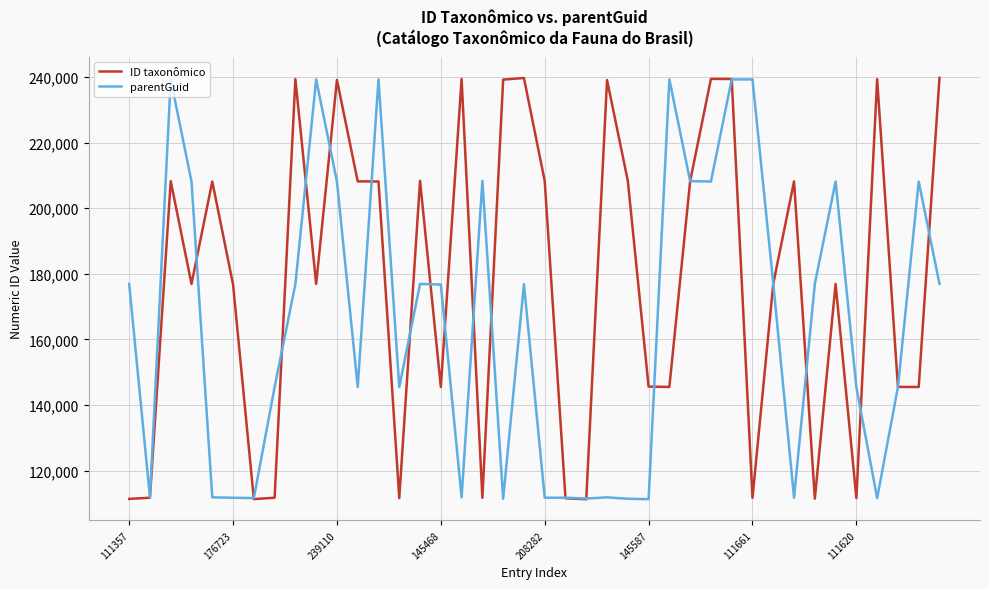

What is the highest value of the ID taxonômico series?

239728